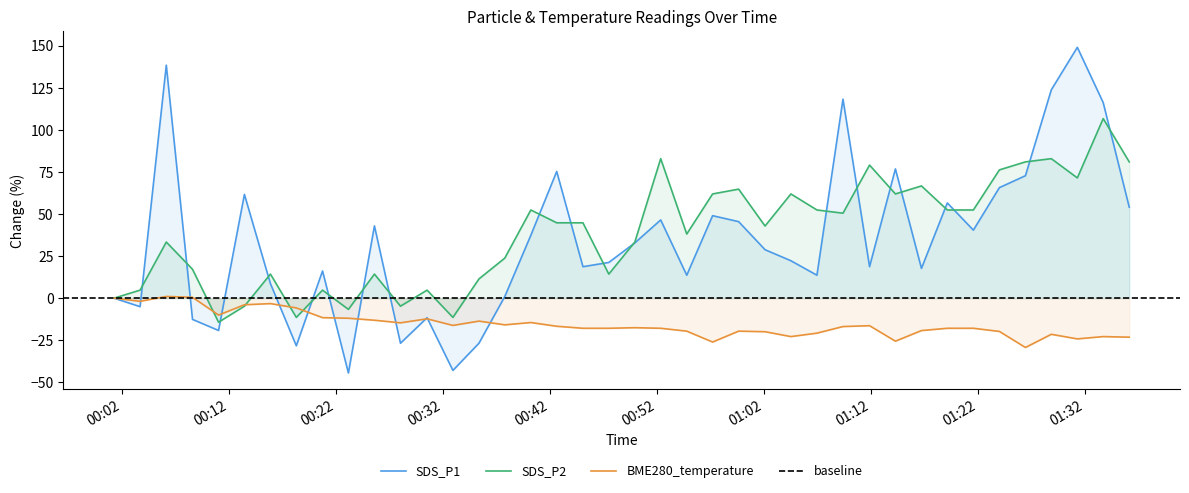

How many values in SDS_P2 are above zero?

33